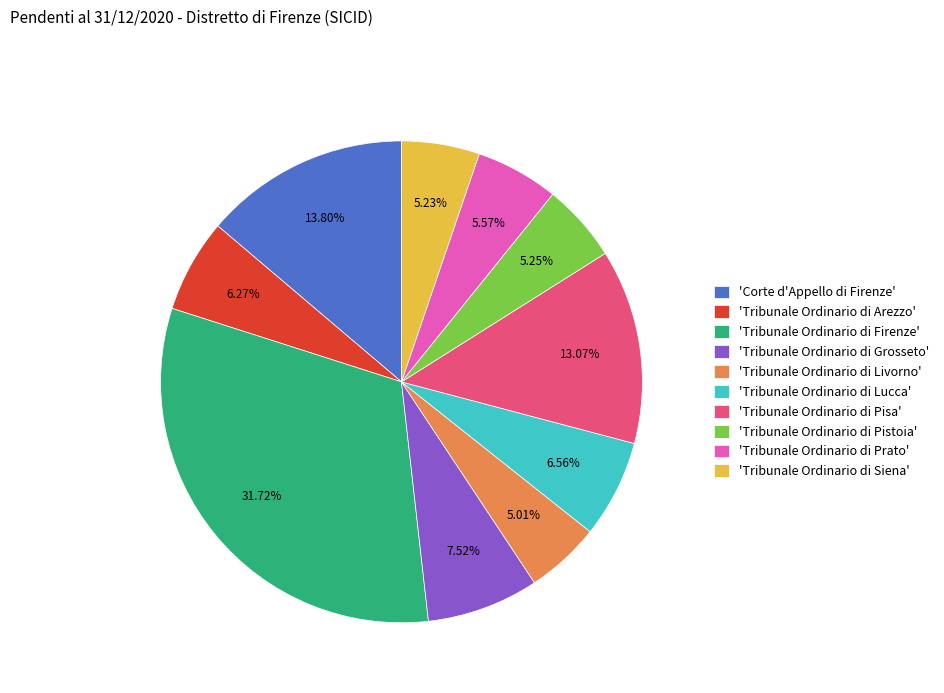

Is the sum of 'Tribunale Ordinario di Arezzo' and 'Corte d'Appello di Firenze' greater than half?

No